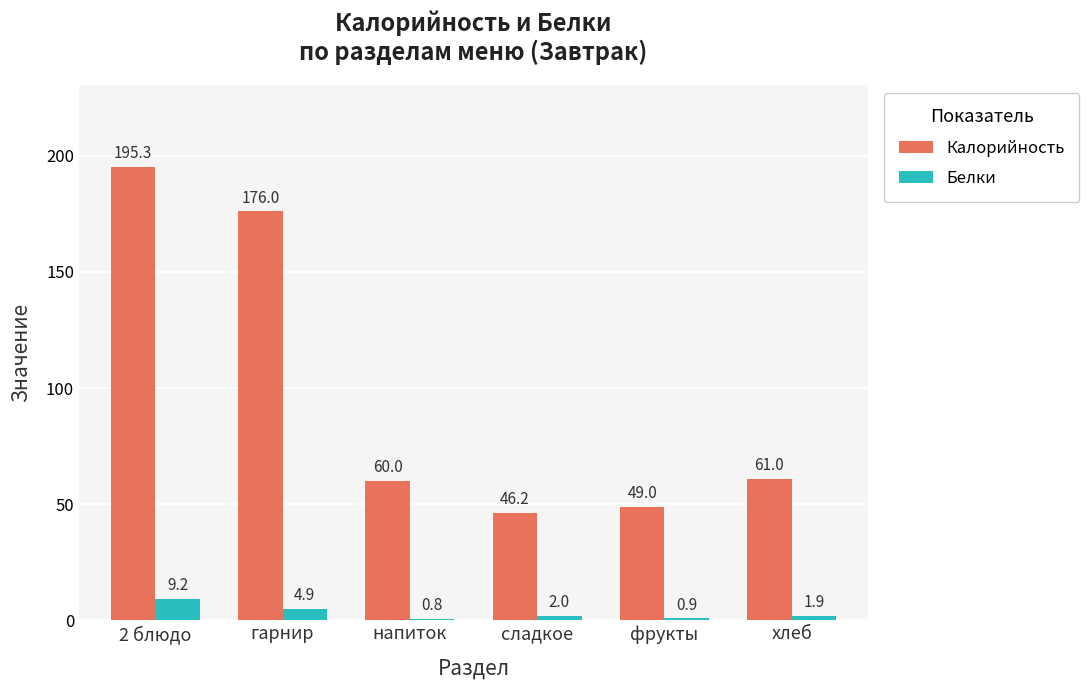

How many bars are there in total?

12